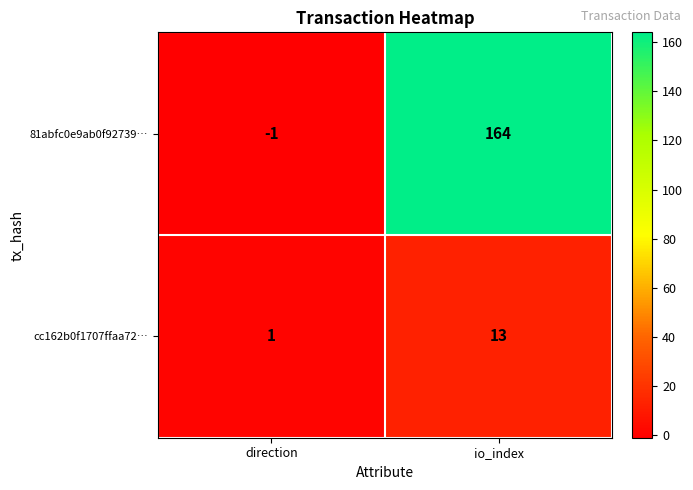

Rank the series by their maximum value, from lowest to highest.

cc162b0f1707ffaa72…, 81abfc0e9ab0f92739…